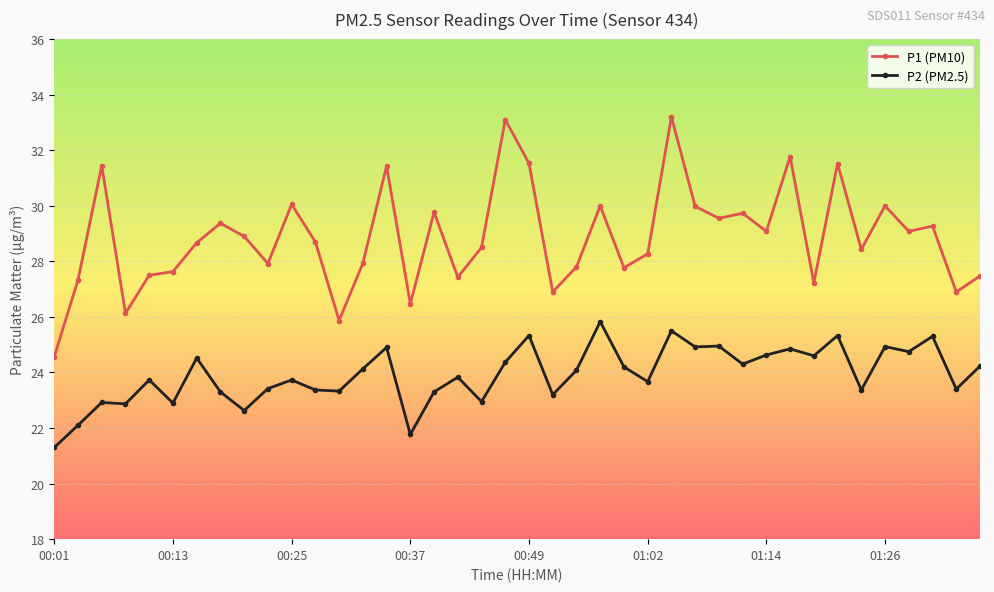

What is the minimum value shown in the chart?

21.3